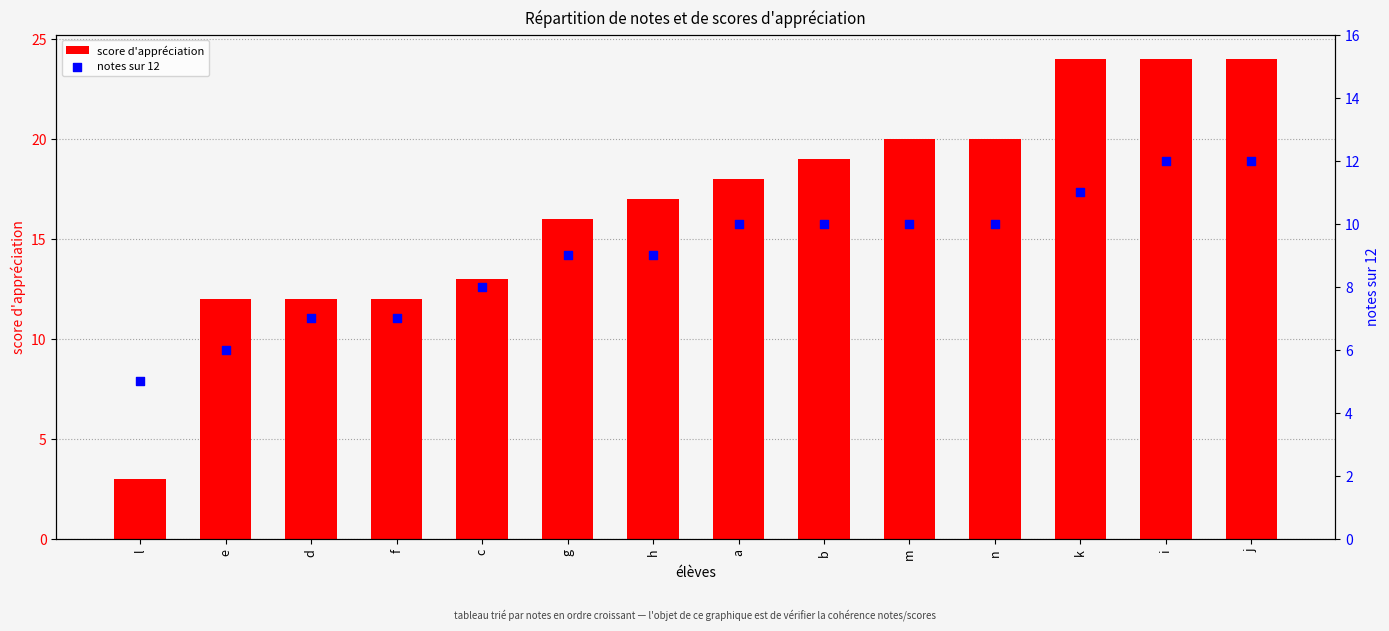

At which category is the sum across all series the highest?

i